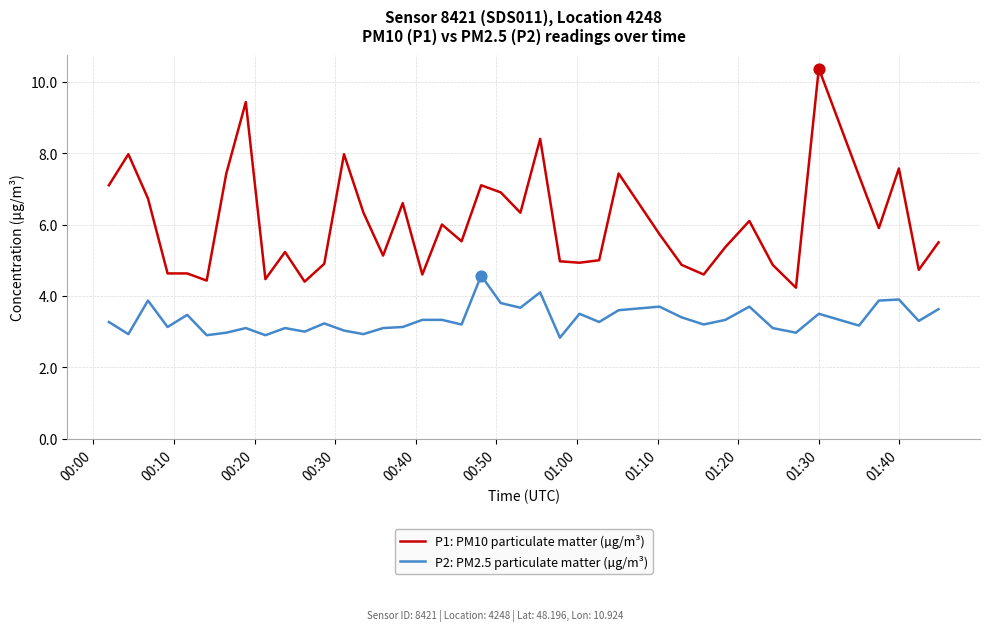

Which series has the largest total across all categories?

P1: PM10 particulate matter (µg/m³)